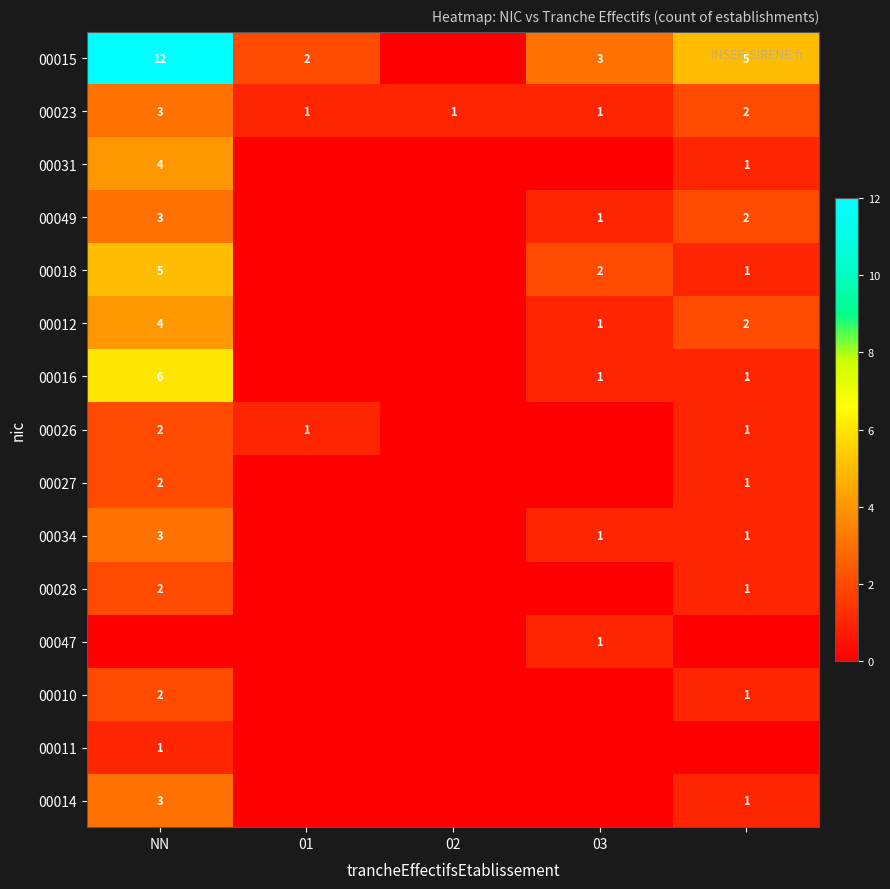

The value of 00015 at NN is 12. True or false?

True